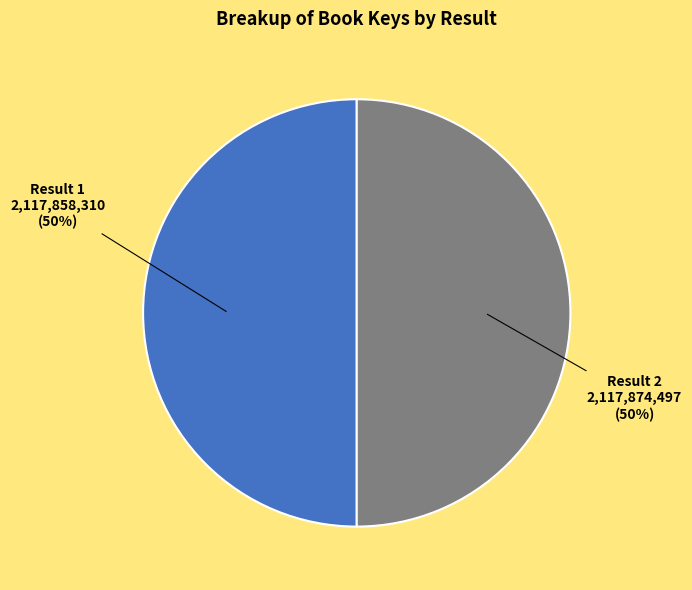

How many segments does this pie chart have?

2